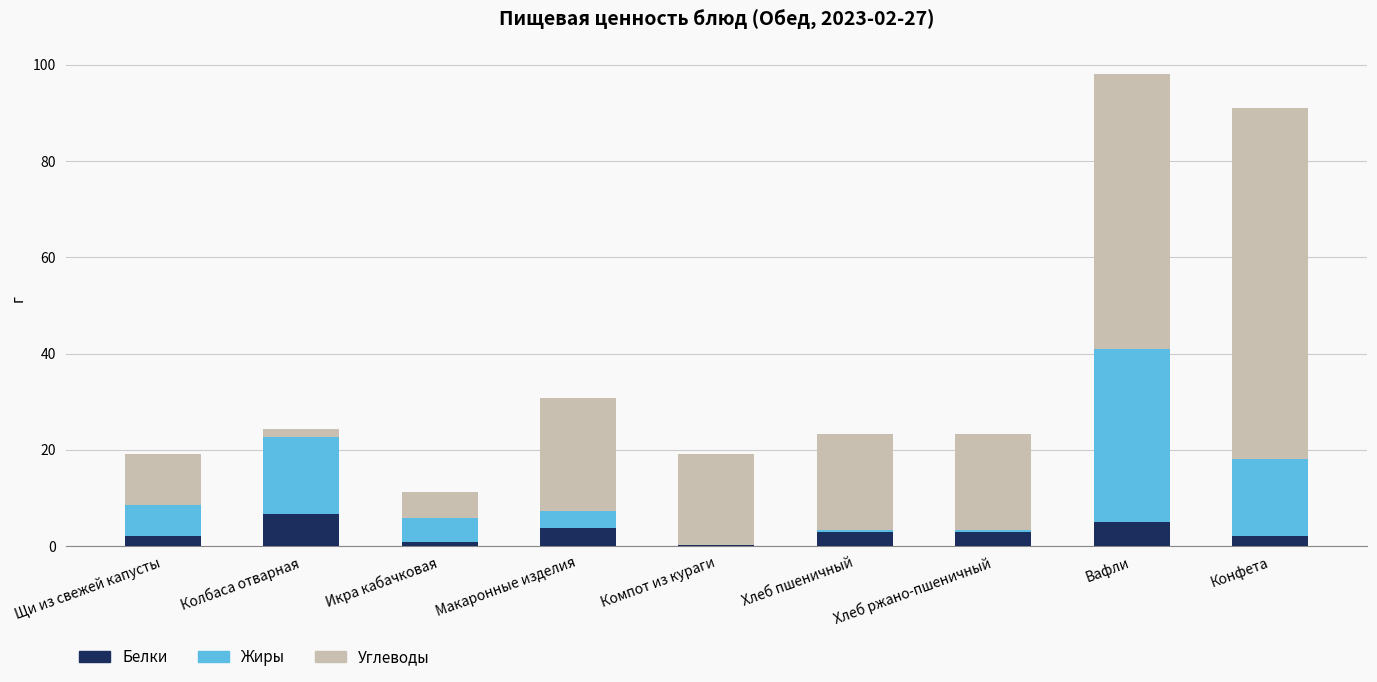

At which category is the sum across all series the highest?

Вафли